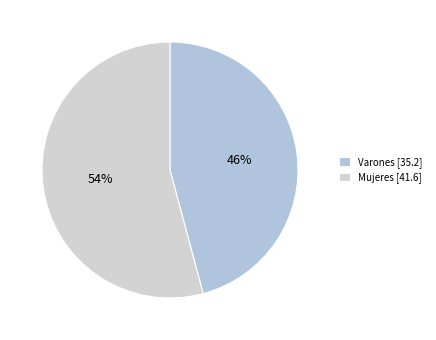

To the nearest percent, what portion does Varones represent?

46%